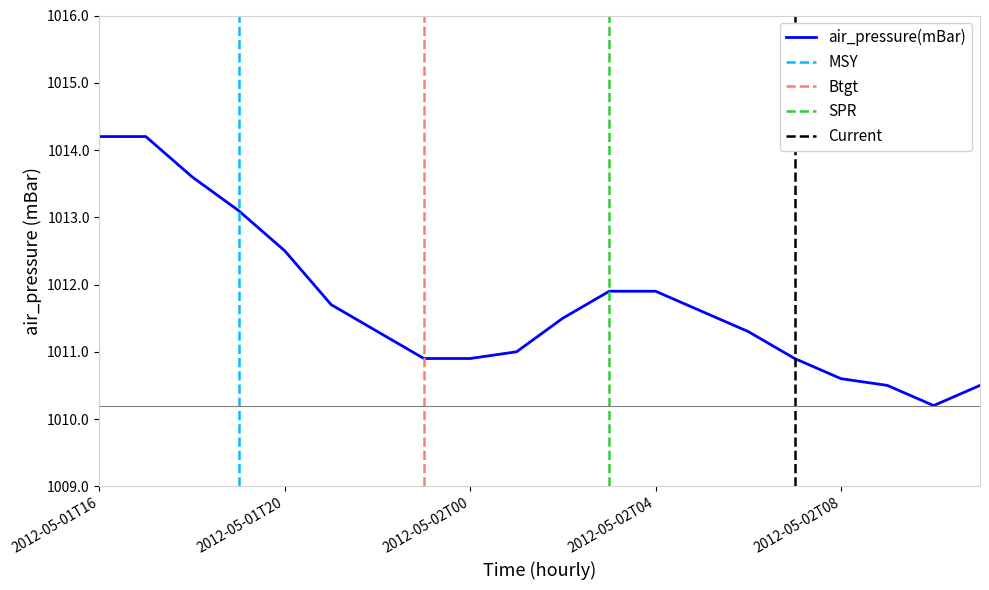

What position from the right is 2012-05-02T11?

1